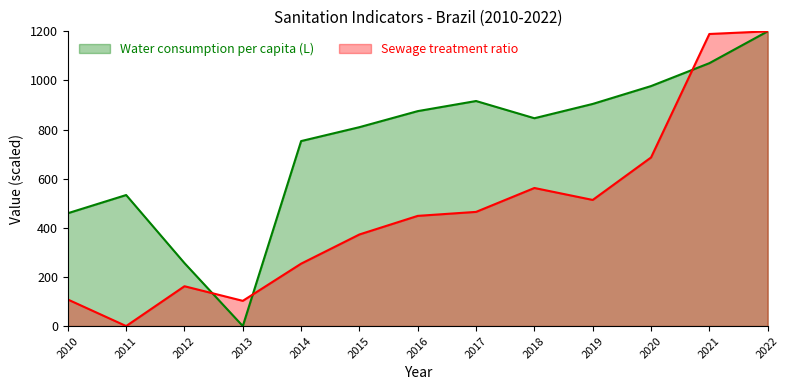

List the labels in order of Sewage treatment ratio value, largest first.

2022, 2021, 2020, 2018, 2019, 2017, 2016, 2015, 2014, 2012, 2010, 2013, 2011